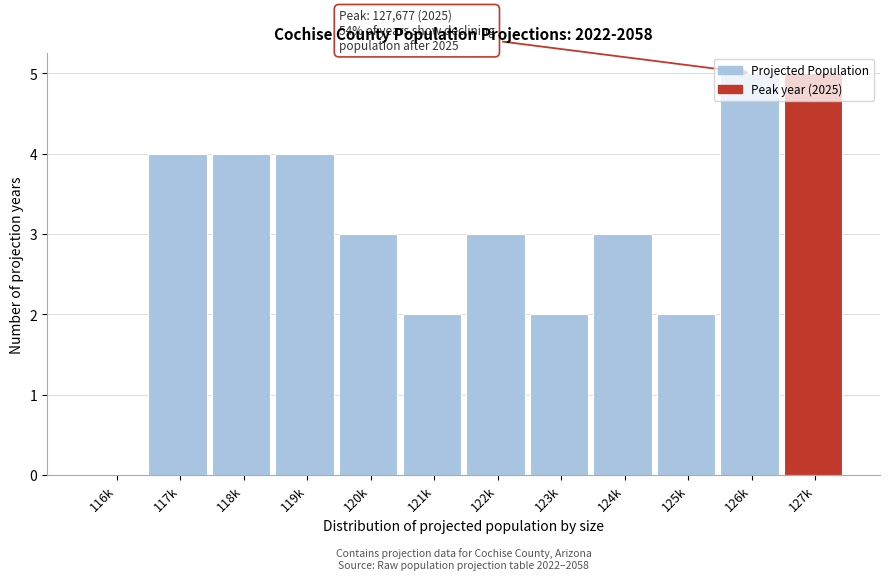

What is the greatest value displayed?

5